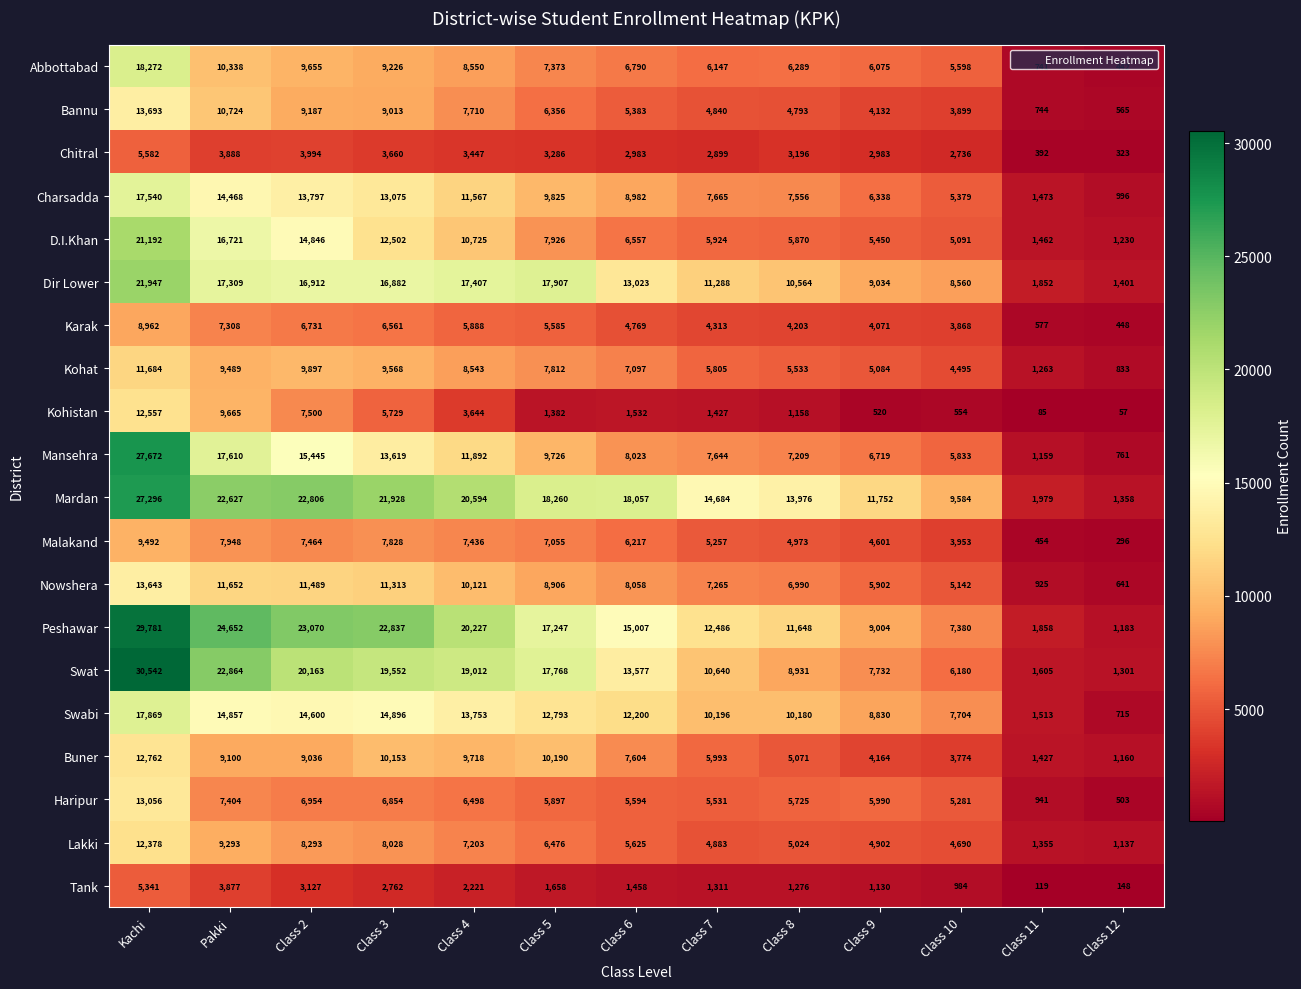

At which label is Malakand closest to 4894?

Class 8